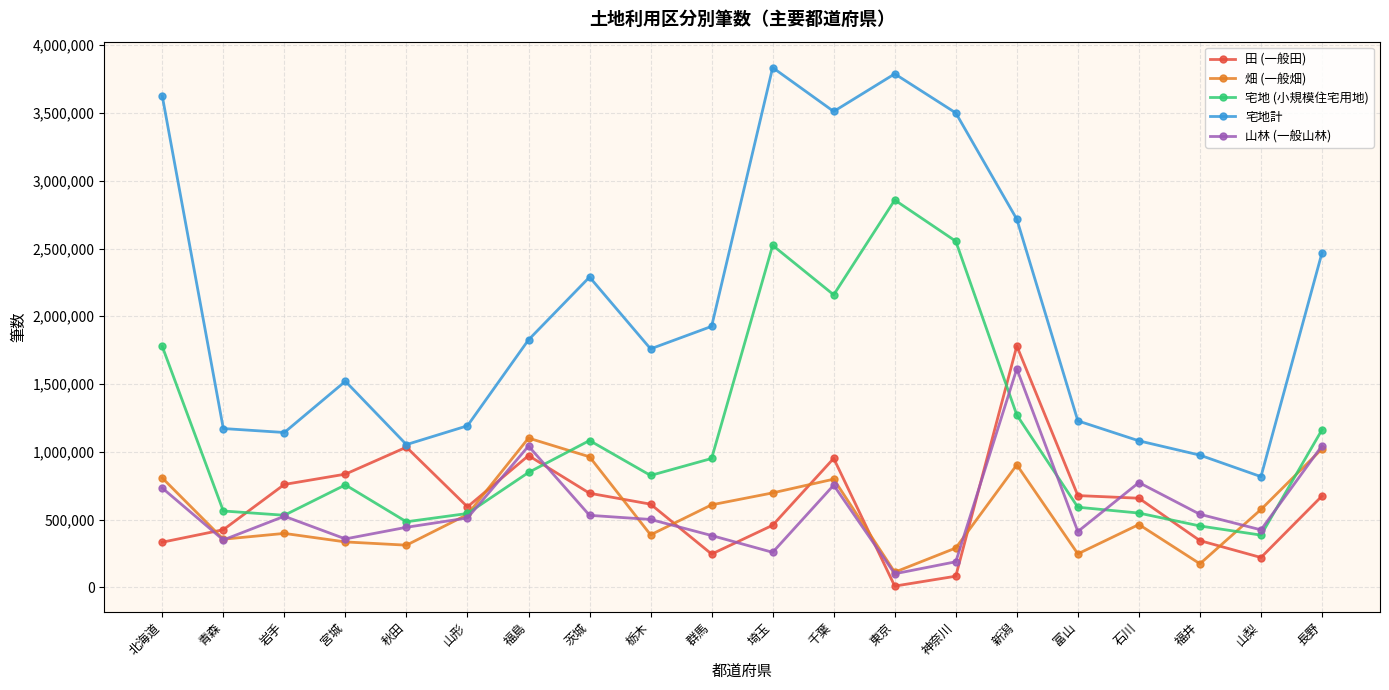

At which category does 田 (一般田) reach its first local peak?

秋田